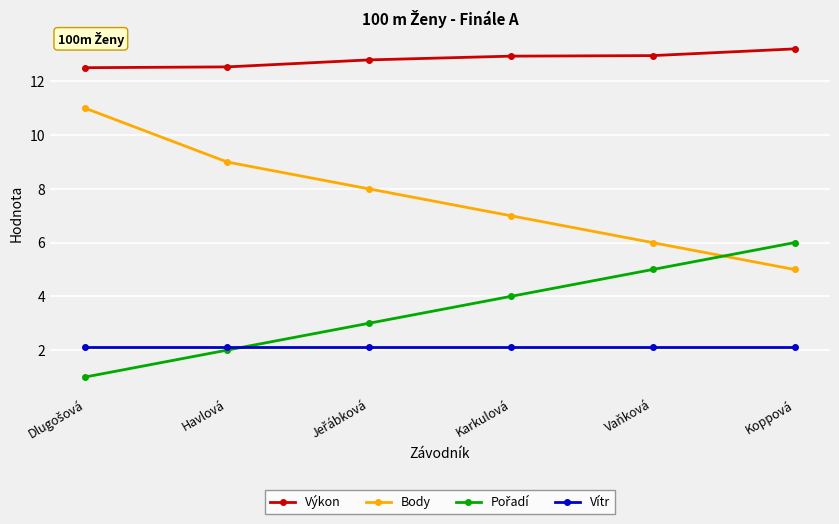

What is the difference between the highest and lowest values at Vaňková?

10.9